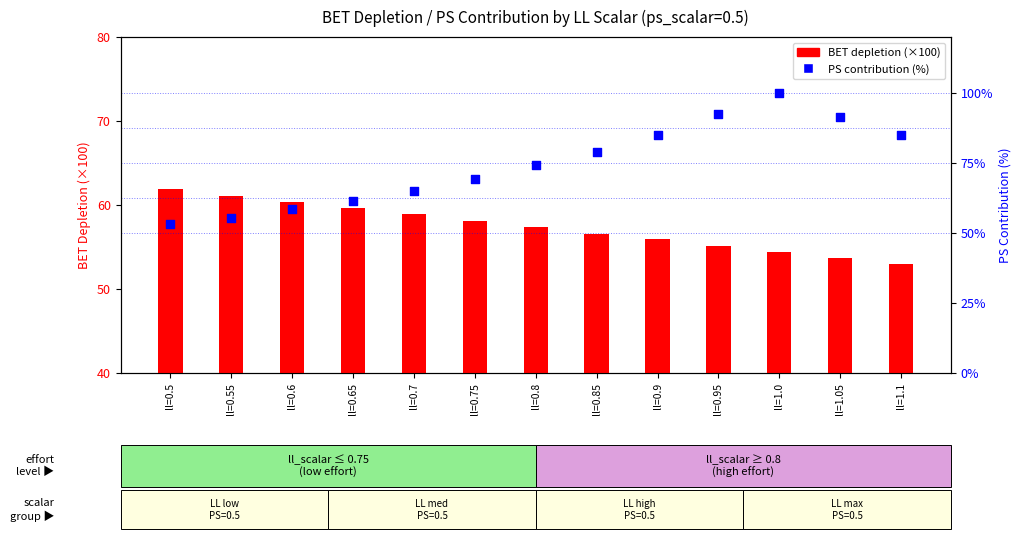

Which series has the largest total across all categories?

PS contribution (%)